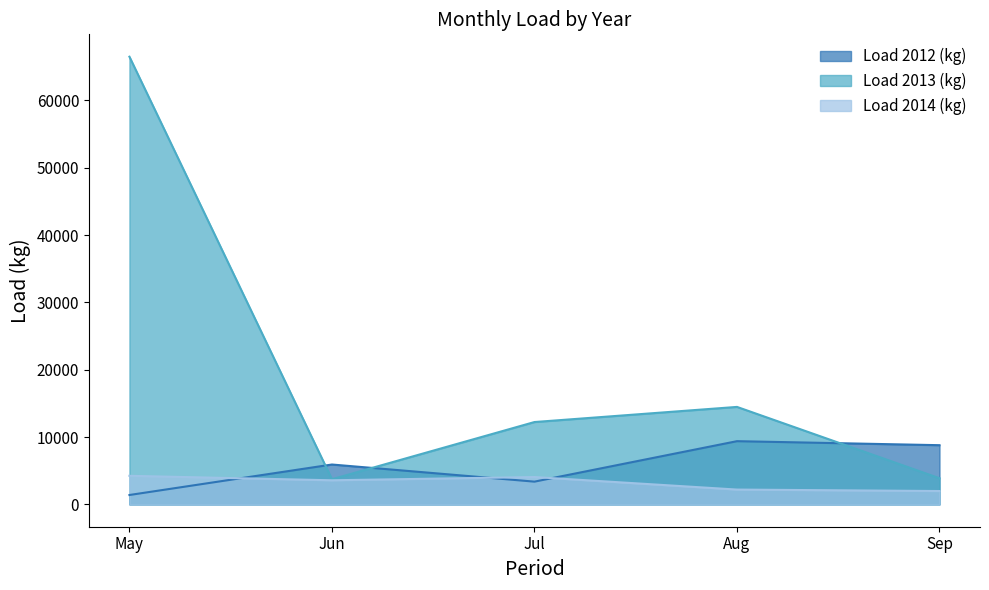

True or false: Load 2013 (kg) and Load 2014 (kg) cross at least once.

False